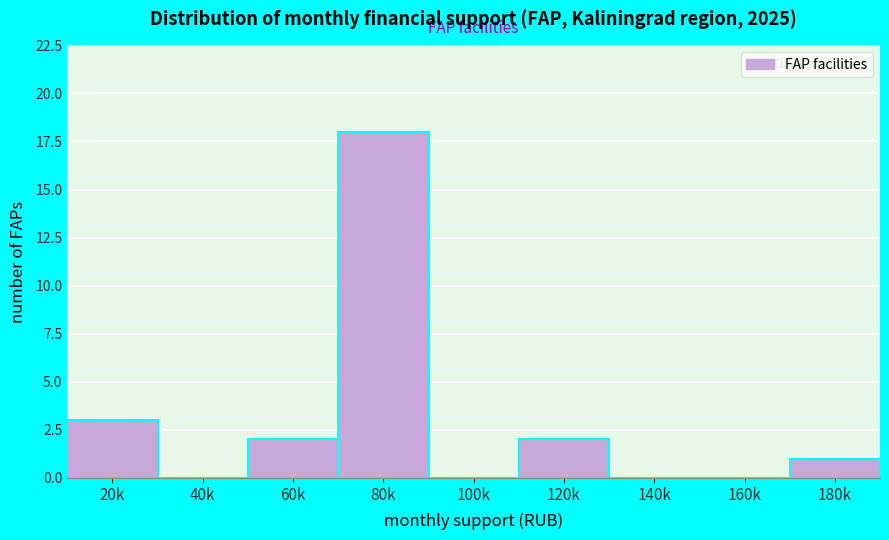

Reading right to left, extract all data points from this chart.

180k=1	160k=0	140k=0	120k=2	100k=0	80k=18	60k=2	40k=0	20k=3